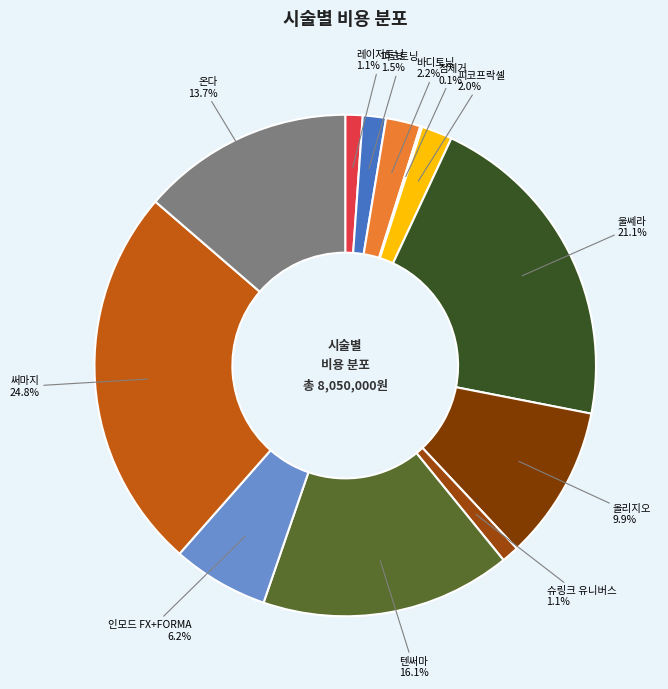

Is it true that 온다 is 20% of the pie?

False